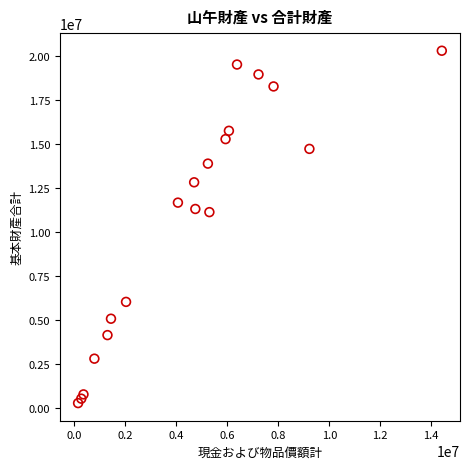

What is the range of X values (max minus min)?

14255532